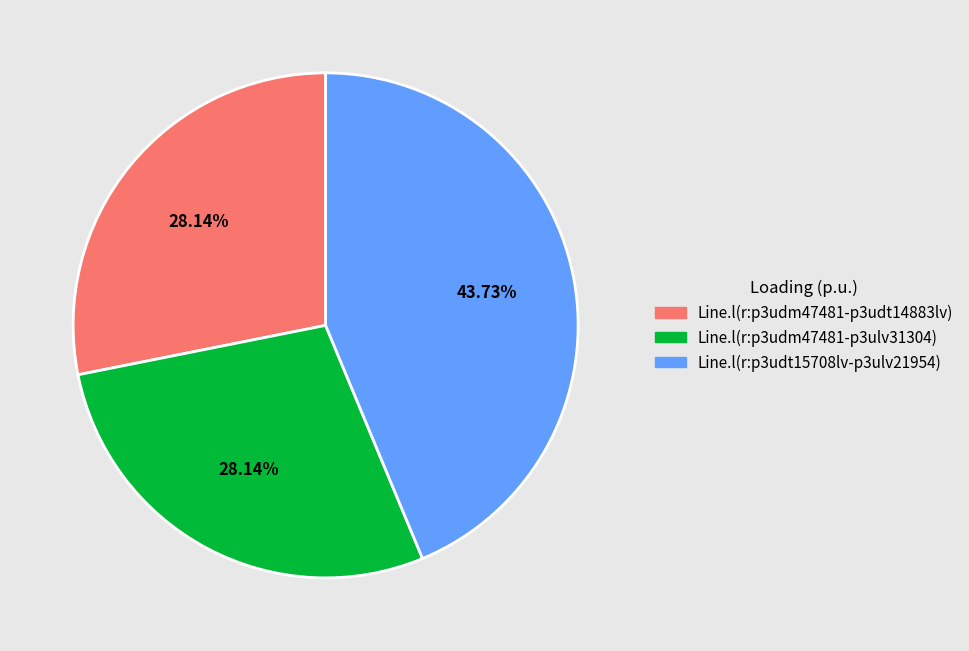

Is Line.l(r:p3udm47481-p3udt14883lv) the majority of the pie?

No